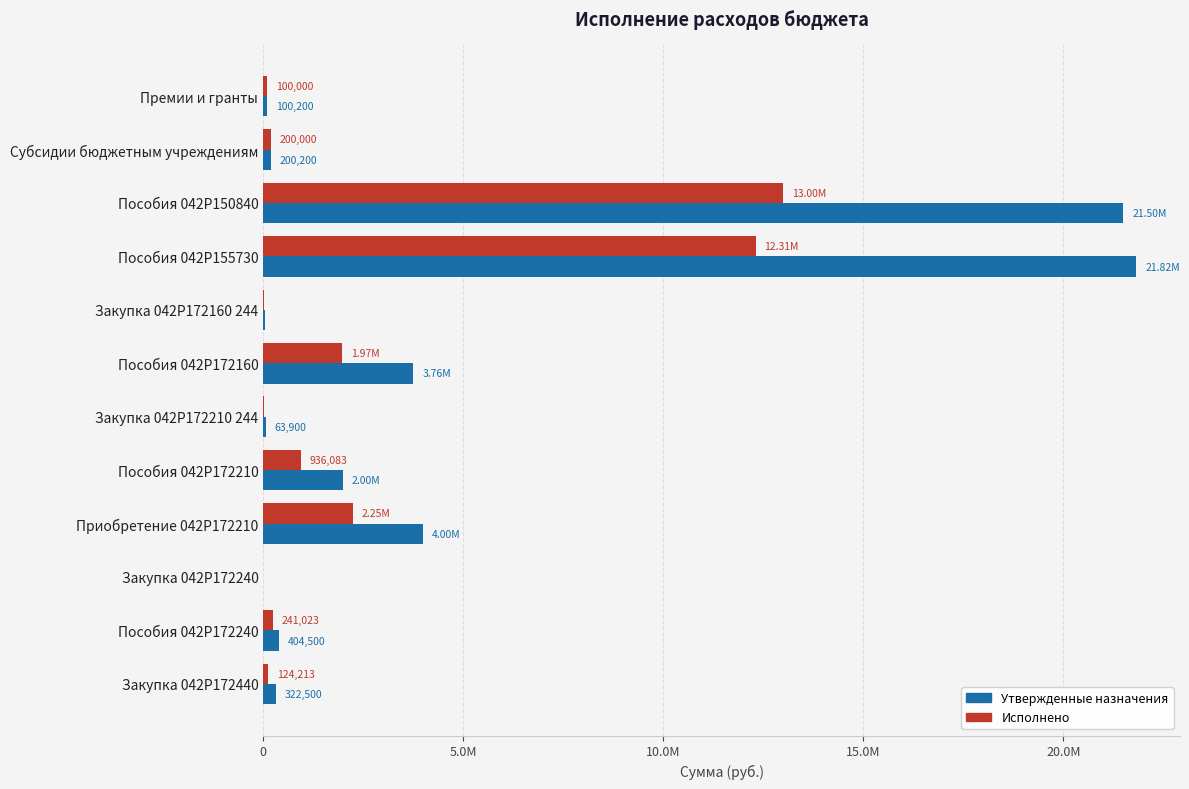

At which category is the sum across all series the highest?

Пособия 042P150840